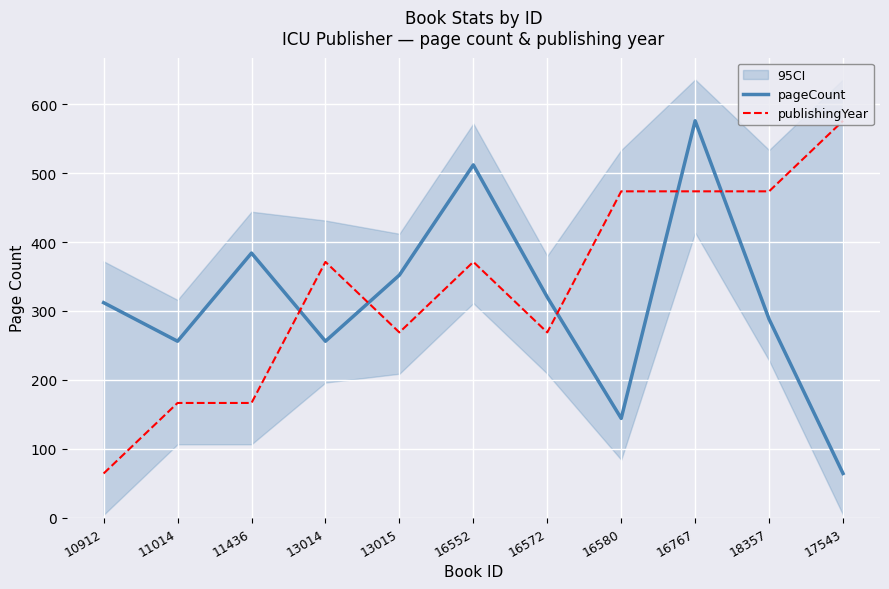

Which category has the highest value in the publishingYear series?

17543